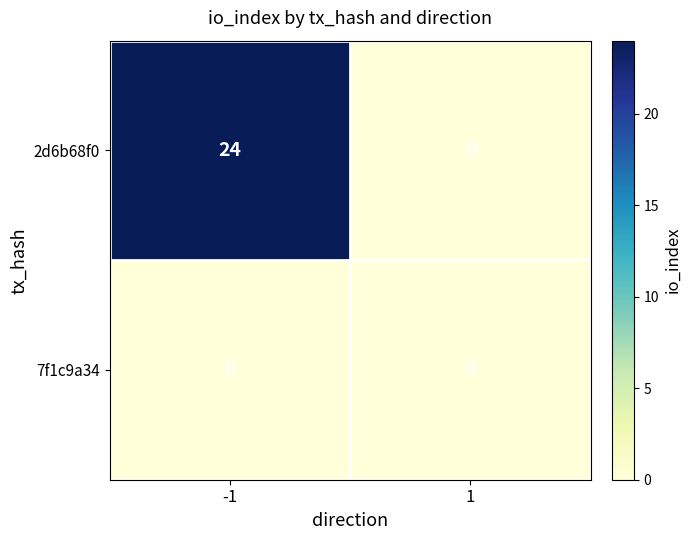

Reading left to right, what are all the values shown in this chart?

2d6b68f0: -1=24	1=0
7f1c9a34: -1=0	1=0